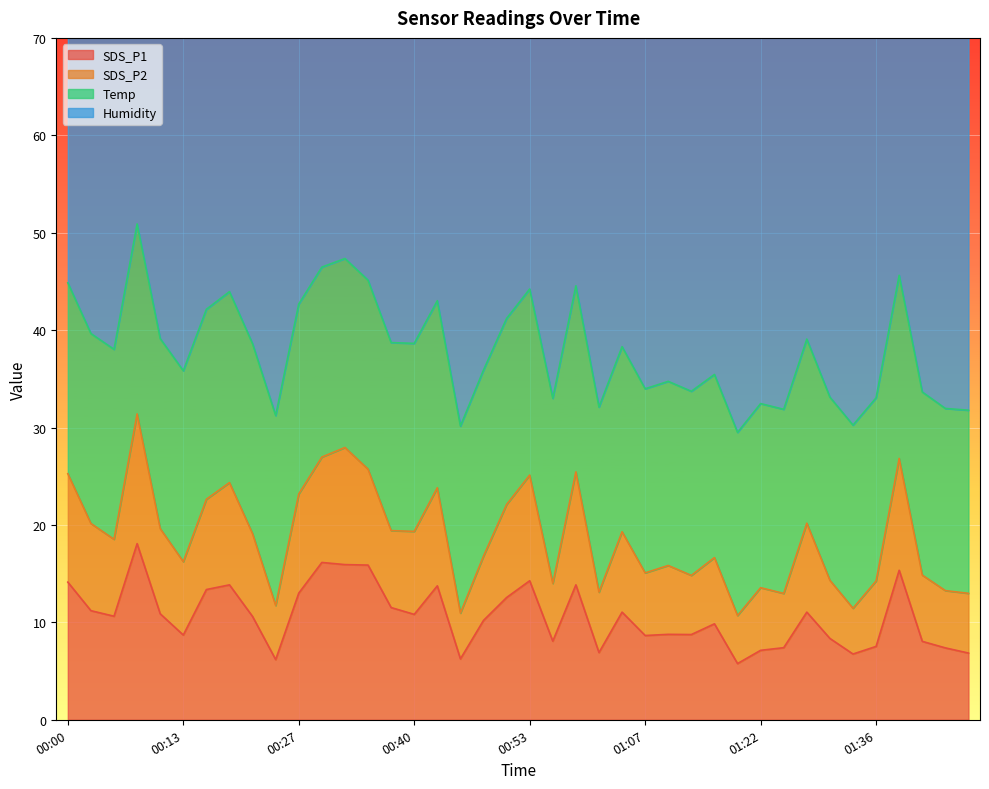

Which label corresponds to the largest value in the chart?

00:08